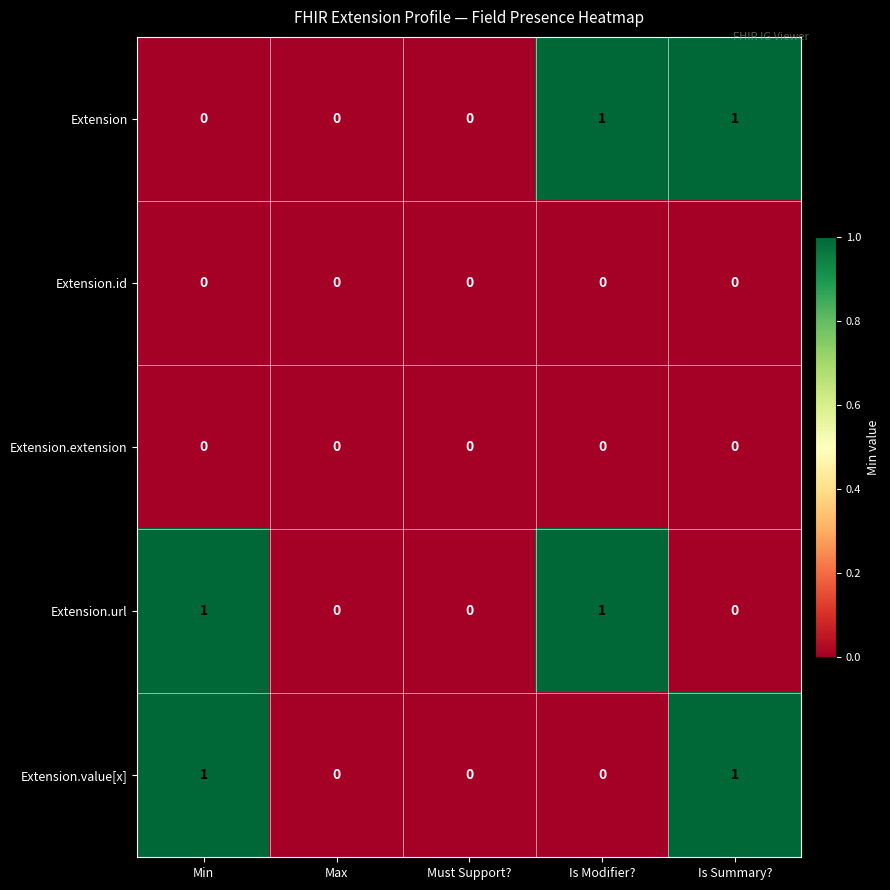

How many Extension.url values are between 0 and 1?

5